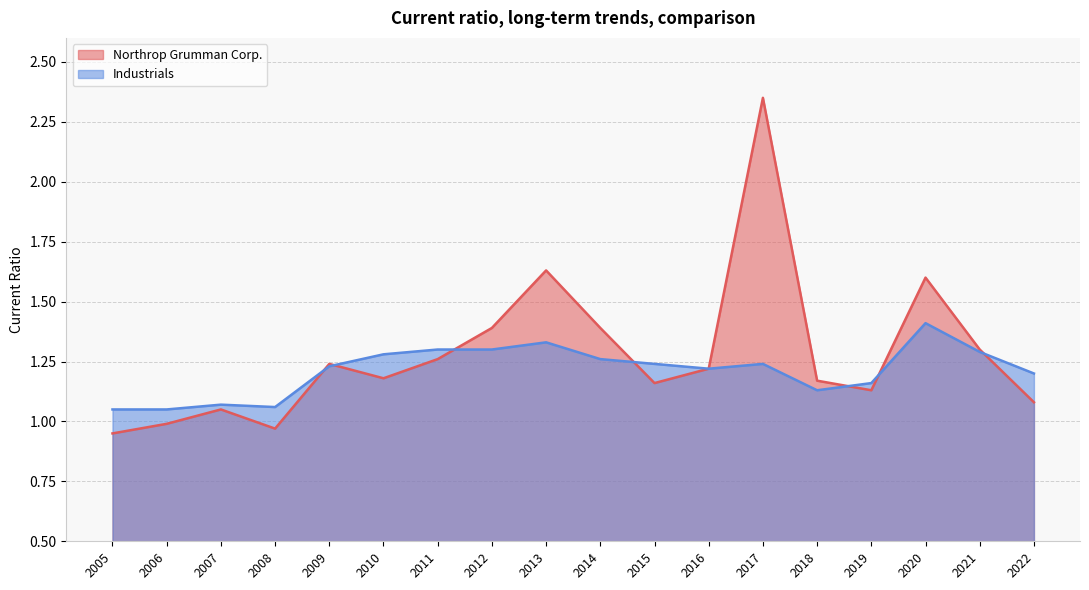

Between 2016 and 2005, which series saw the biggest shift?

Northrop Grumman Corp.